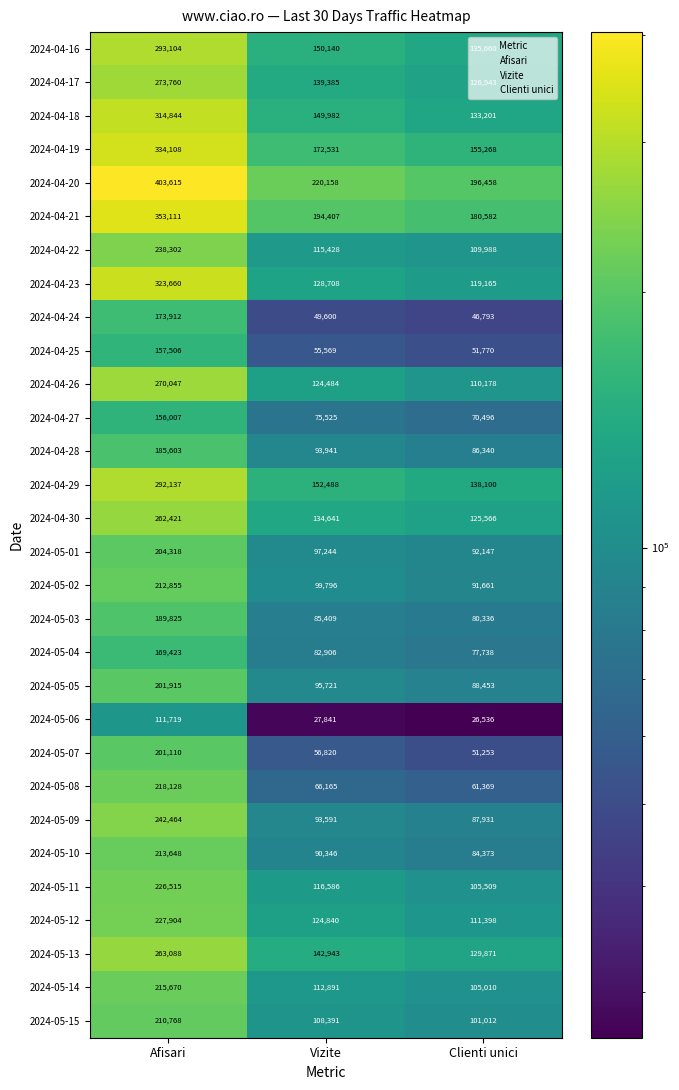

True or false: 2024-04-18 has a value of 83427 at Clienti unici.

False